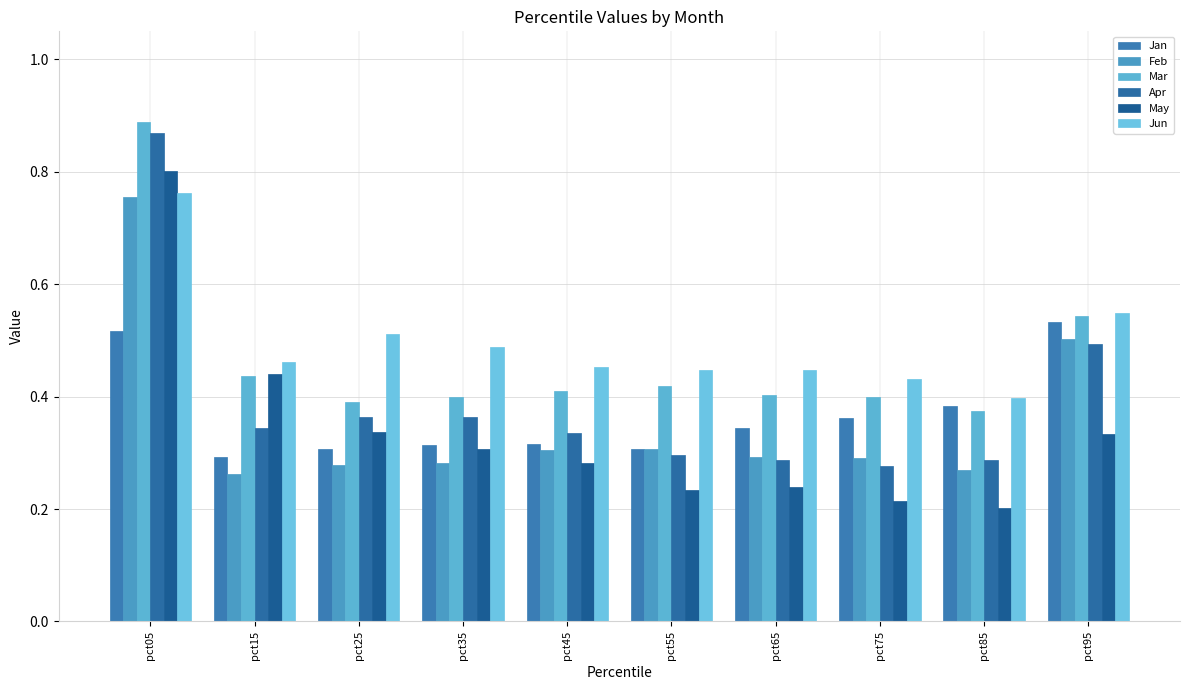

True or false: Jan has a value of 1.0 at pct95.

False